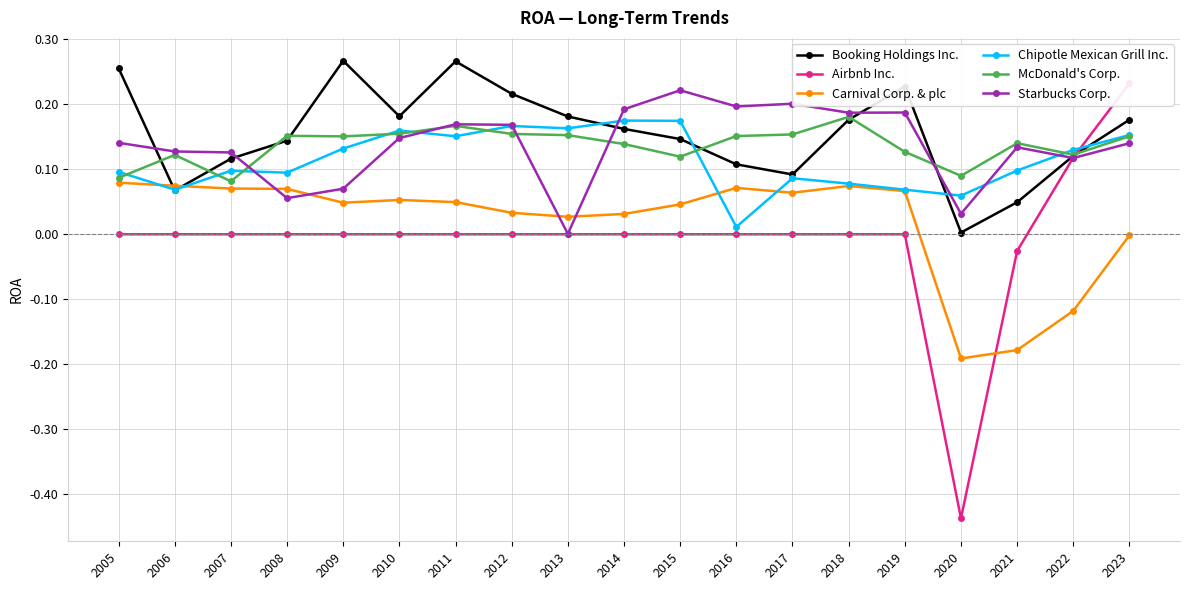

How many negative values does the Airbnb Inc. series have?

2